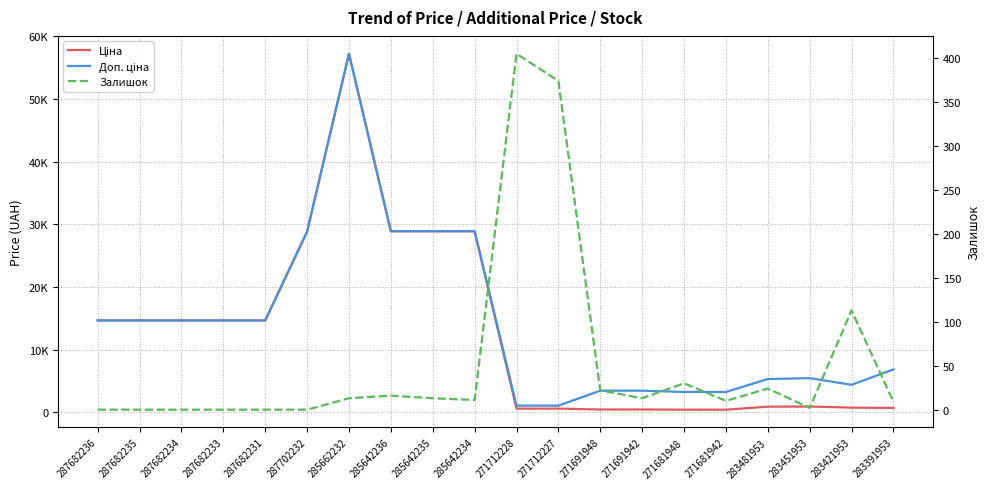

At which category does Доп. ціна reach its first local peak?

285662232